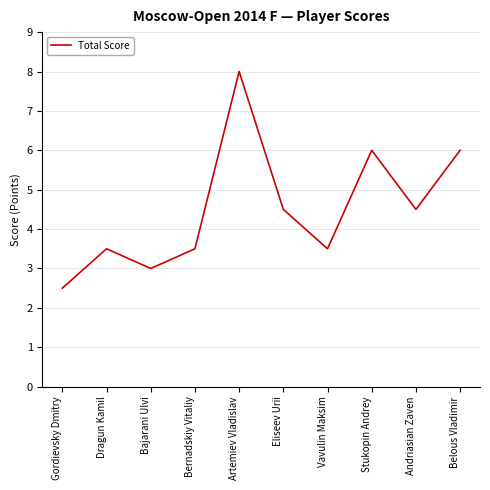

What is the sum of all values?

45.0